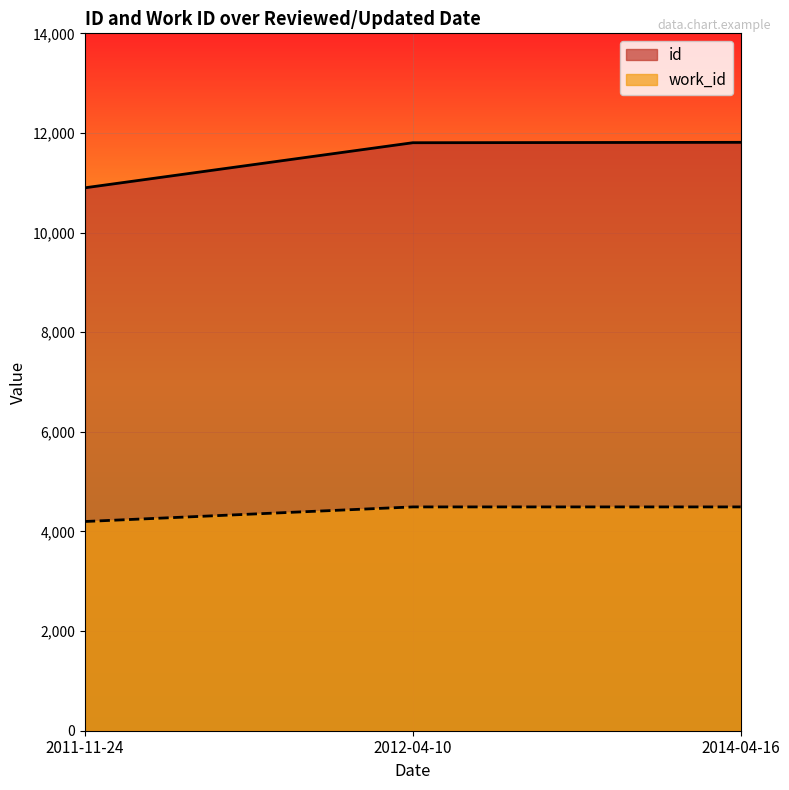

True or false: id has a value of 11804 at 2012-04-10.

True